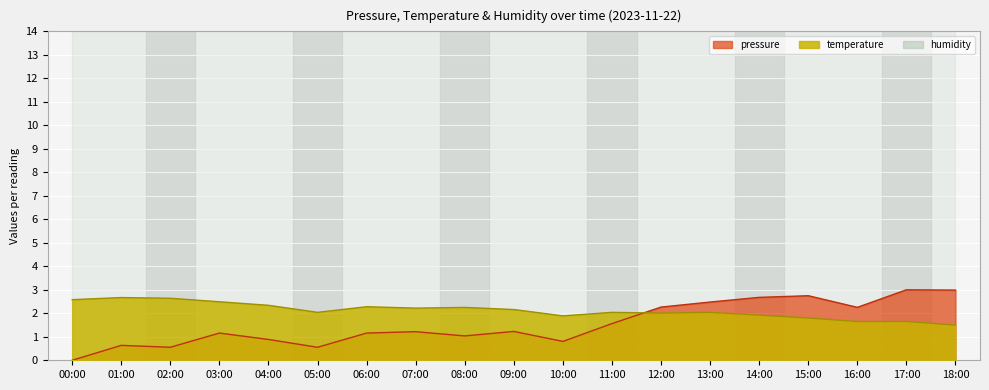

Rank the series at 06:00 from lowest to highest value.

pressure, temperature